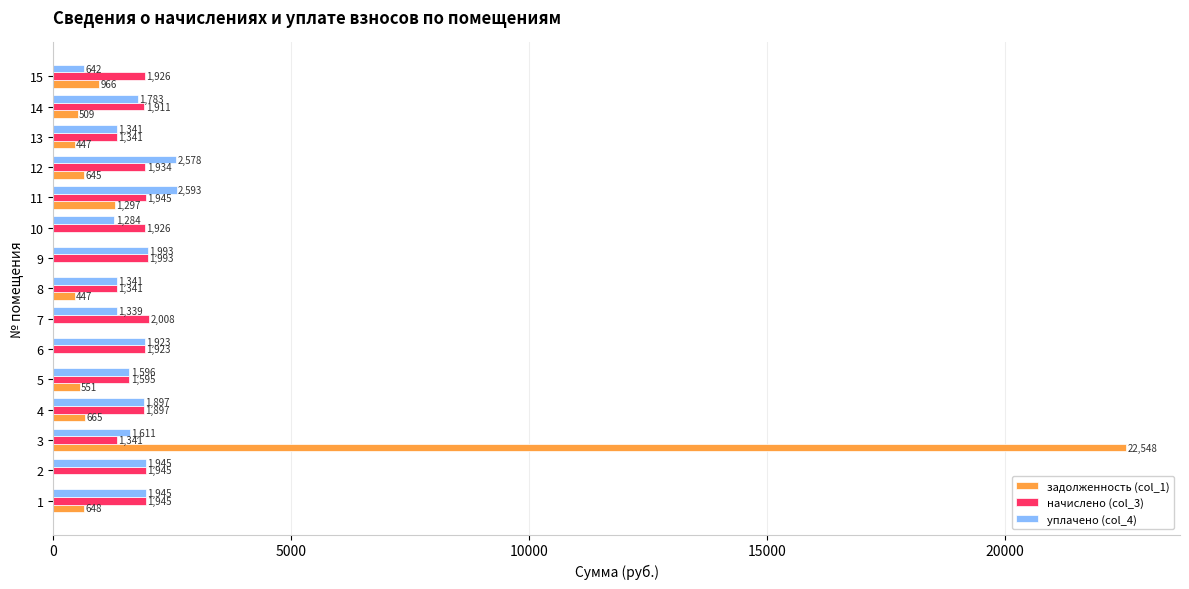

Is it true that уплачено (col_4) equals 581.9 at 9?

False